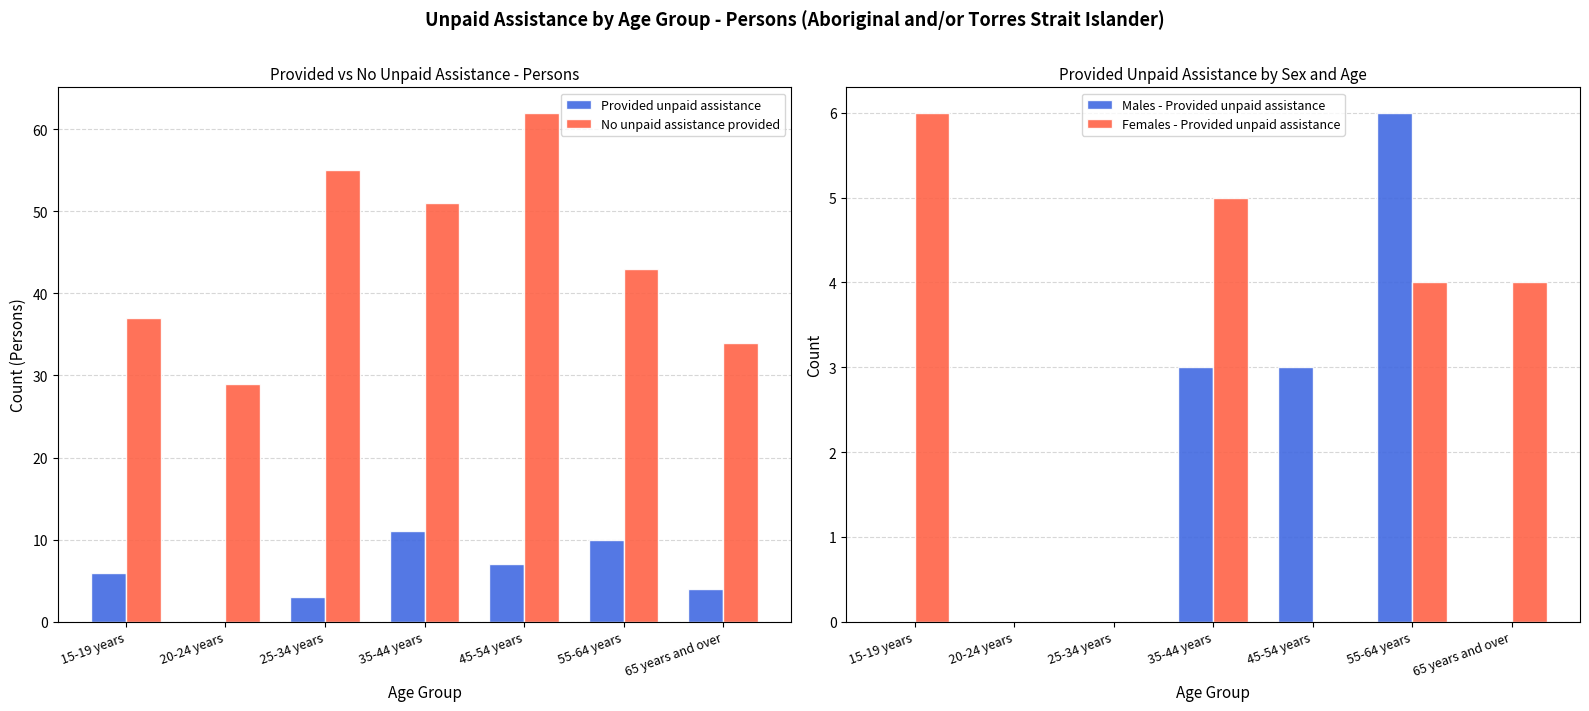

Which category has the highest value in the No unpaid assistance provided series?

45-54 years